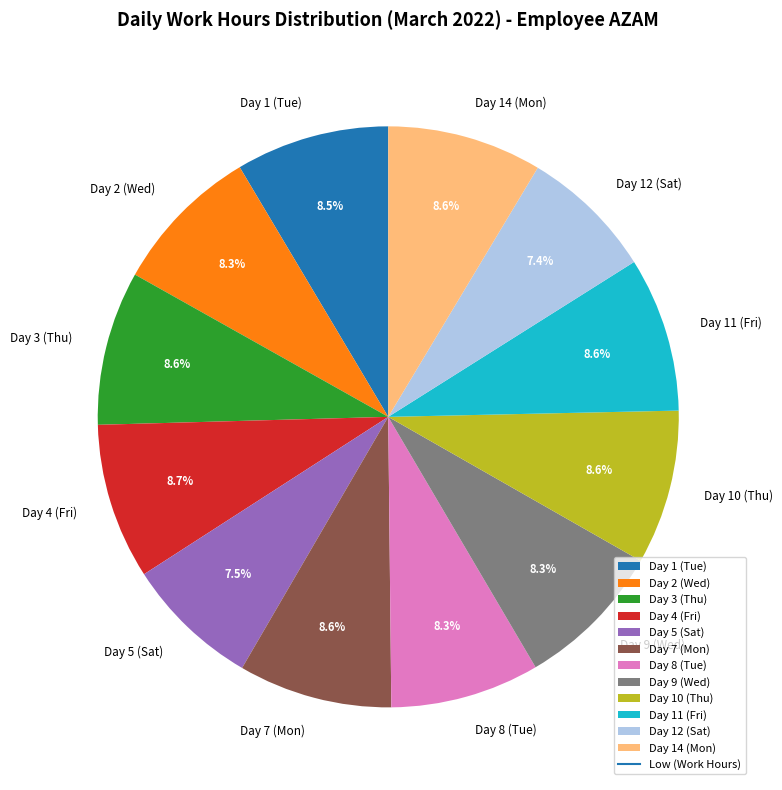

To the nearest percent, what portion does Day 11 (Fri) represent?

9%